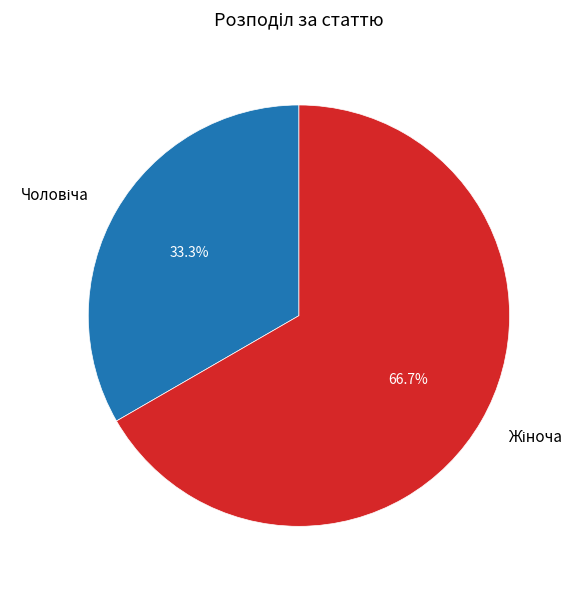

Is there a majority slice in this chart?

Yes